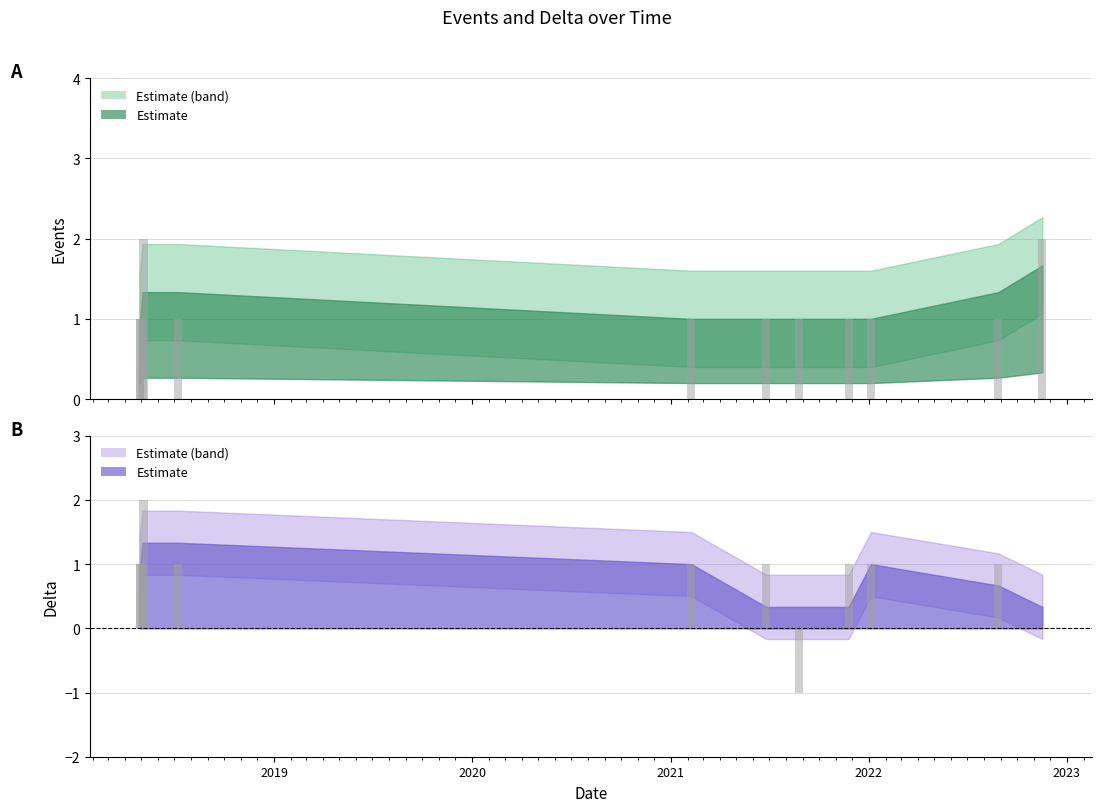

Reading left to right, transcribe all the data shown in this chart.

Events: 1	1	1	2	1	1	1	1	1	1	1	2
Delta: 1	1	1	2	1	1	1	-1	1	1	1	0